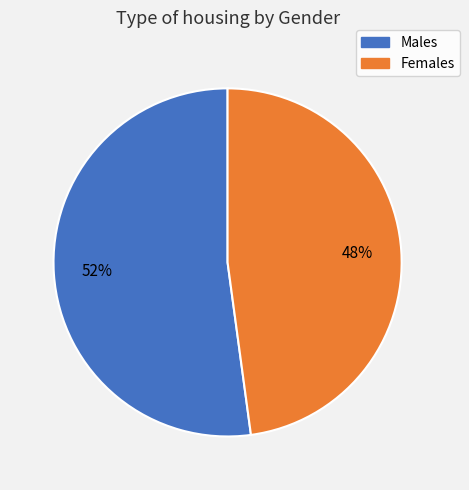

Count the number of slices in the pie.

2